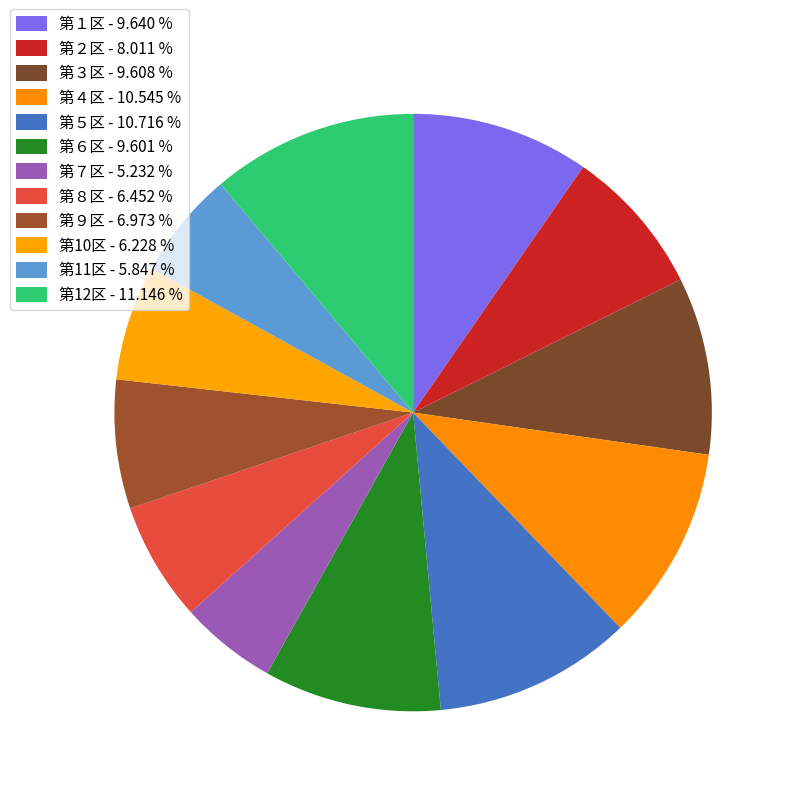

Does any single category account for the majority?

No